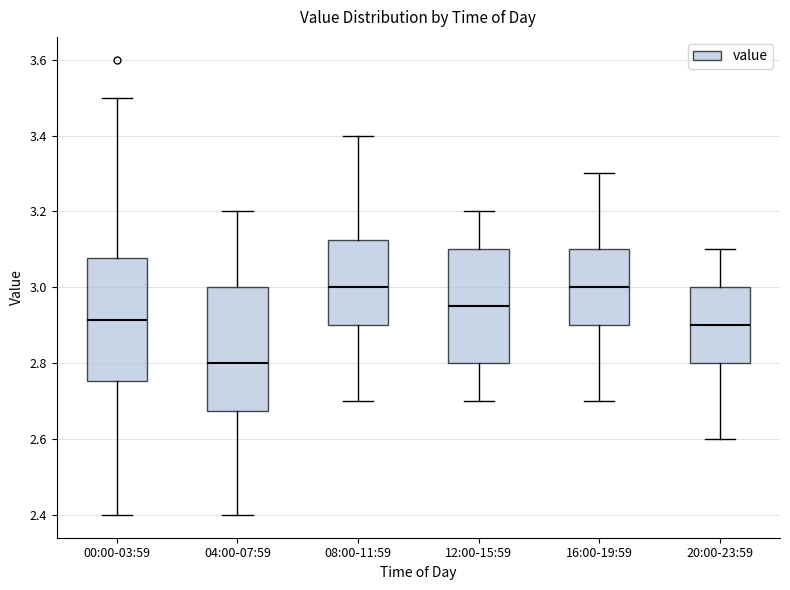

Where does the median line of the box for 08:00-11:59 sit on the y-axis? The values are not printed on the chart, so give them approximately, as read against the axis.

3.00